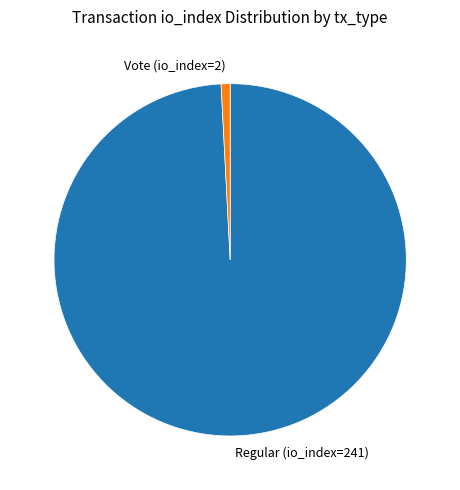

Rank the categories by value from highest to lowest.

Regular (io_index=241), Vote (io_index=2)